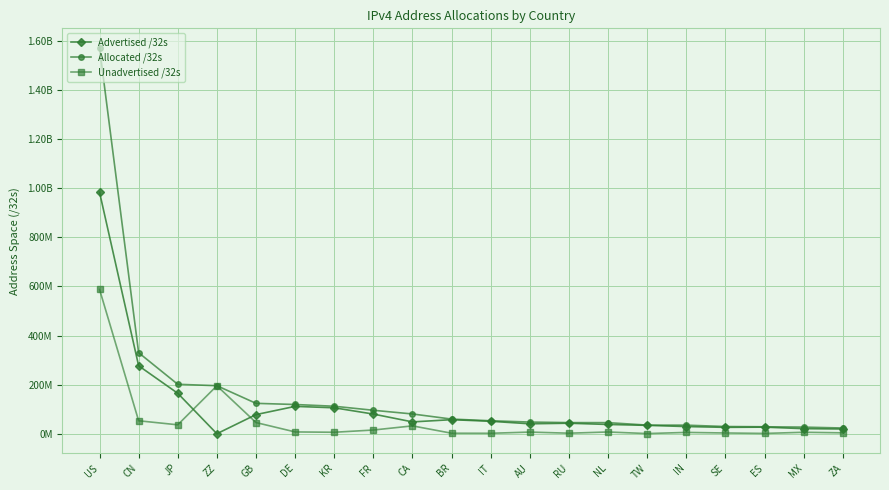

What is the label of the 20th point from the left?

ZA